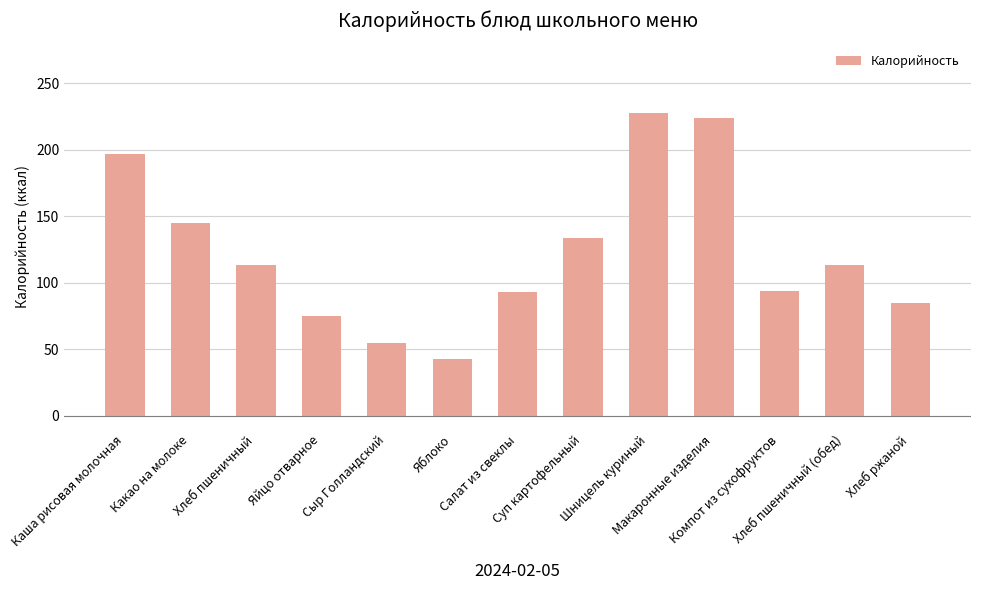

How many data points does each series have?

13